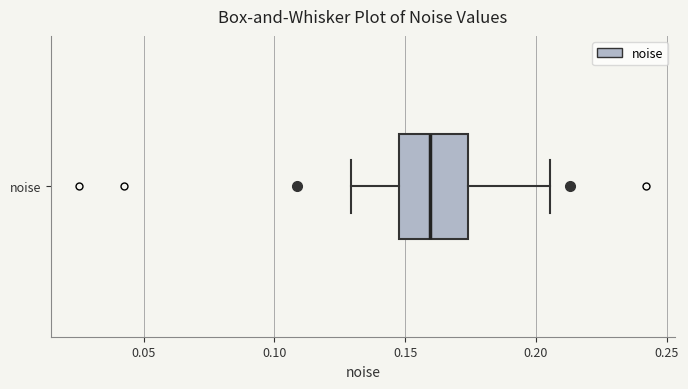

Read this box plot against the x-axis: the position of the median line, the range covered by the box, and the ends of both whiskers. The values are not printed on the chart, so give them approximately, as read against the axis.

median 0.160, box 0.150 to 0.175, whiskers 0.130 to 0.205